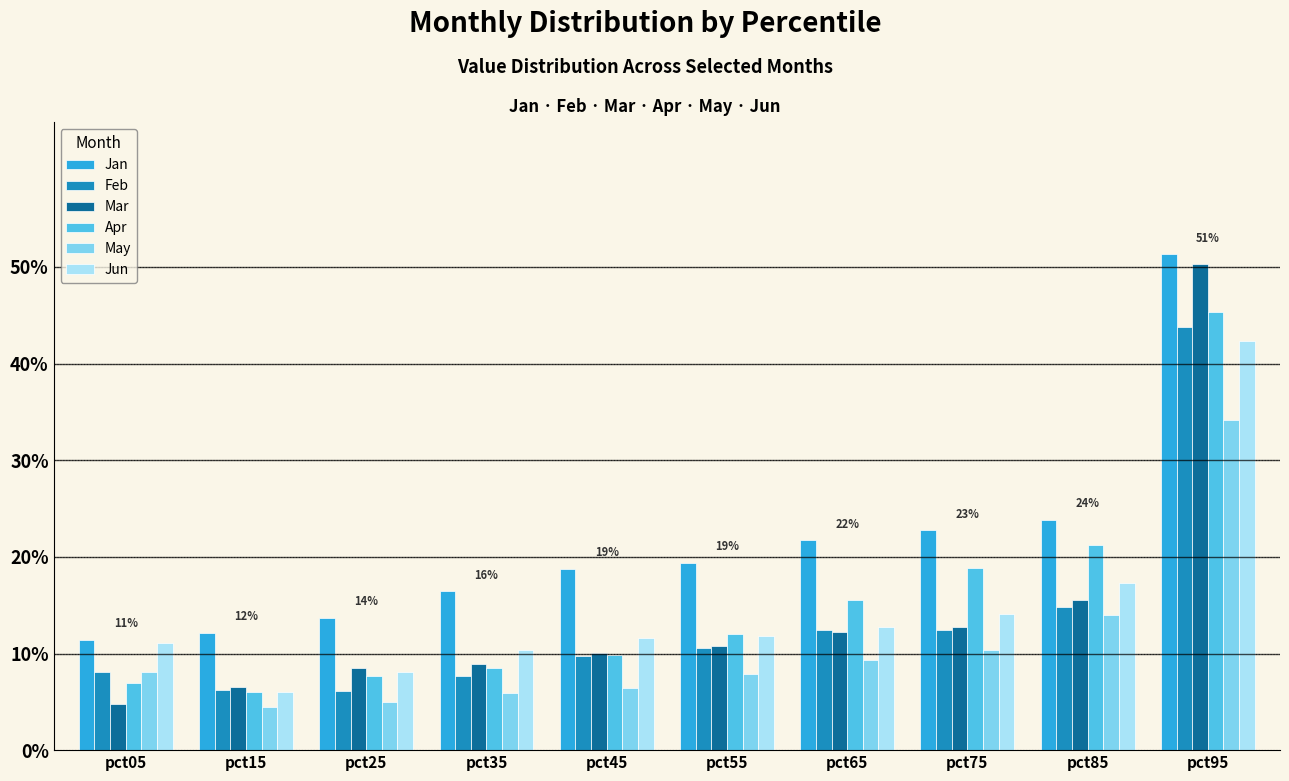

True or false: Jan has a value of 0.4 at pct75.

False